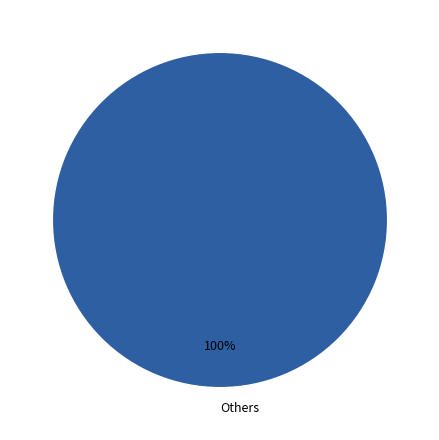

Rank the categories by value from highest to lowest.

Others